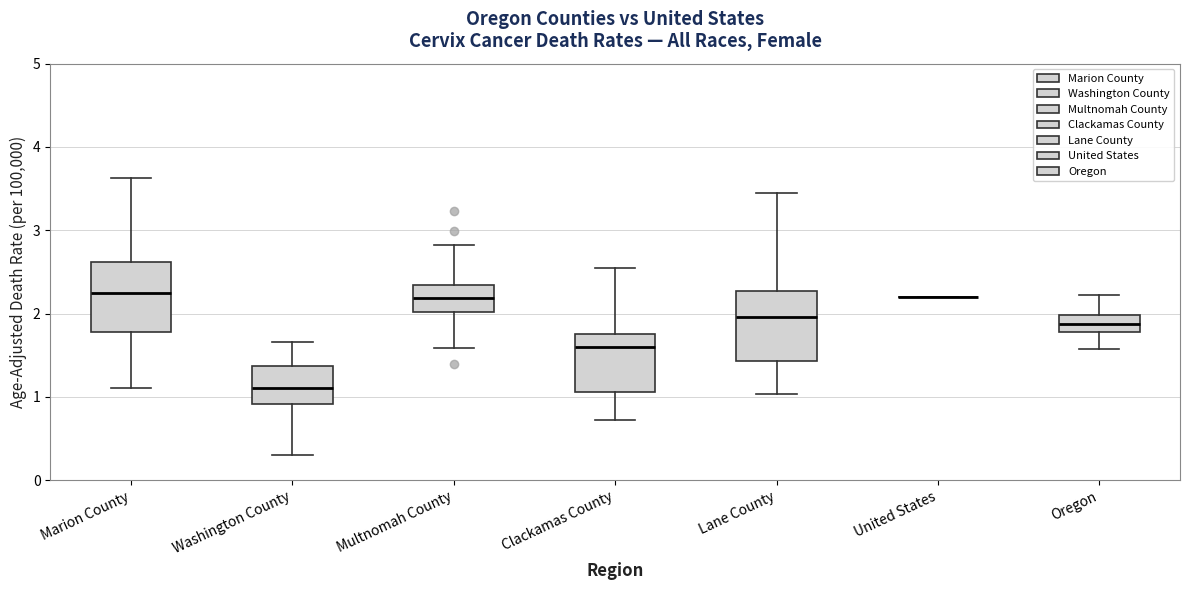

Reading left to right, read every box against the y-axis: the position of its median line, the range the box covers, and the ends of its whiskers. The values are not printed on the chart, so give them approximately, as read against the axis.

Marion County: median 2.2, box 1.8 to 2.6, whiskers 1.1 to 3.6
Washington County: median 1.1, box 0.9 to 1.4, whiskers 0.3 to 1.7
Multnomah County: median 2.2, box 2.0 to 2.3, whiskers 1.6 to 2.8
Clackamas County: median 1.6, box 1.1 to 1.8, whiskers 0.7 to 2.6
Lane County: median 2.0, box 1.4 to 2.3, whiskers 1.0 to 3.5
United States: box collapsed to a line at 2.2, whiskers 2.2 to 2.2
Oregon: median 1.9, box 1.8 to 2.0, whiskers 1.6 to 2.2